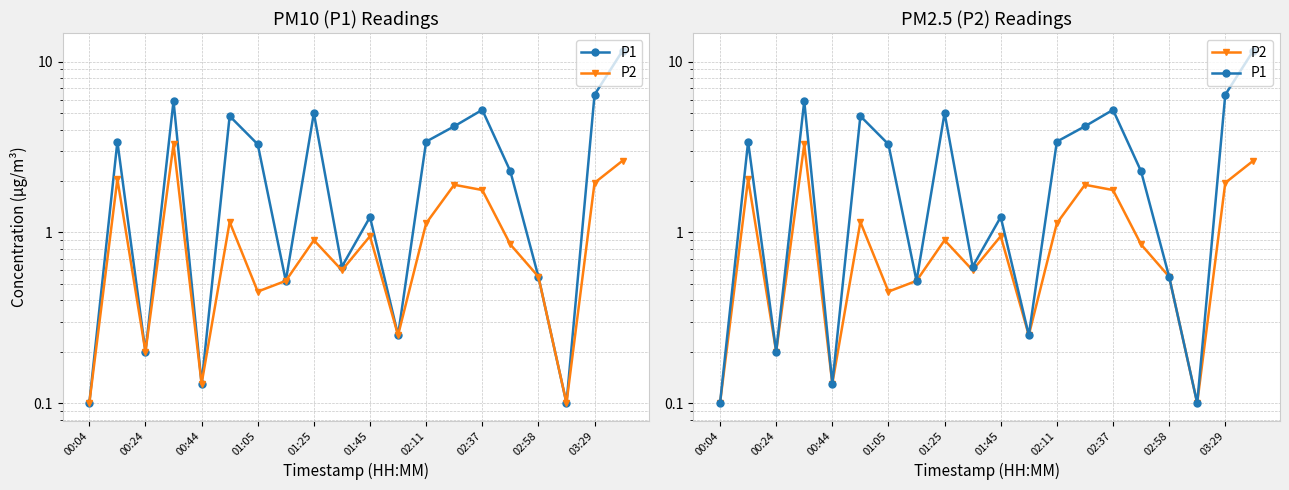

How many values in the P1 series exceed 3?

10